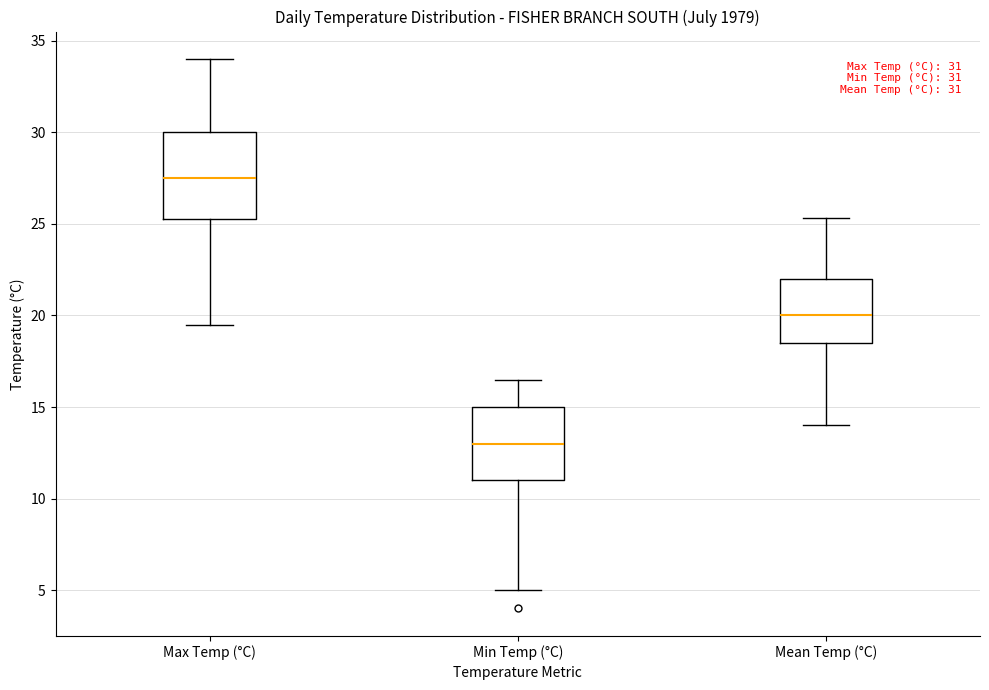

Comparing the boxes themselves (not the whiskers), which one is the tallest?

Max Temp (°C)